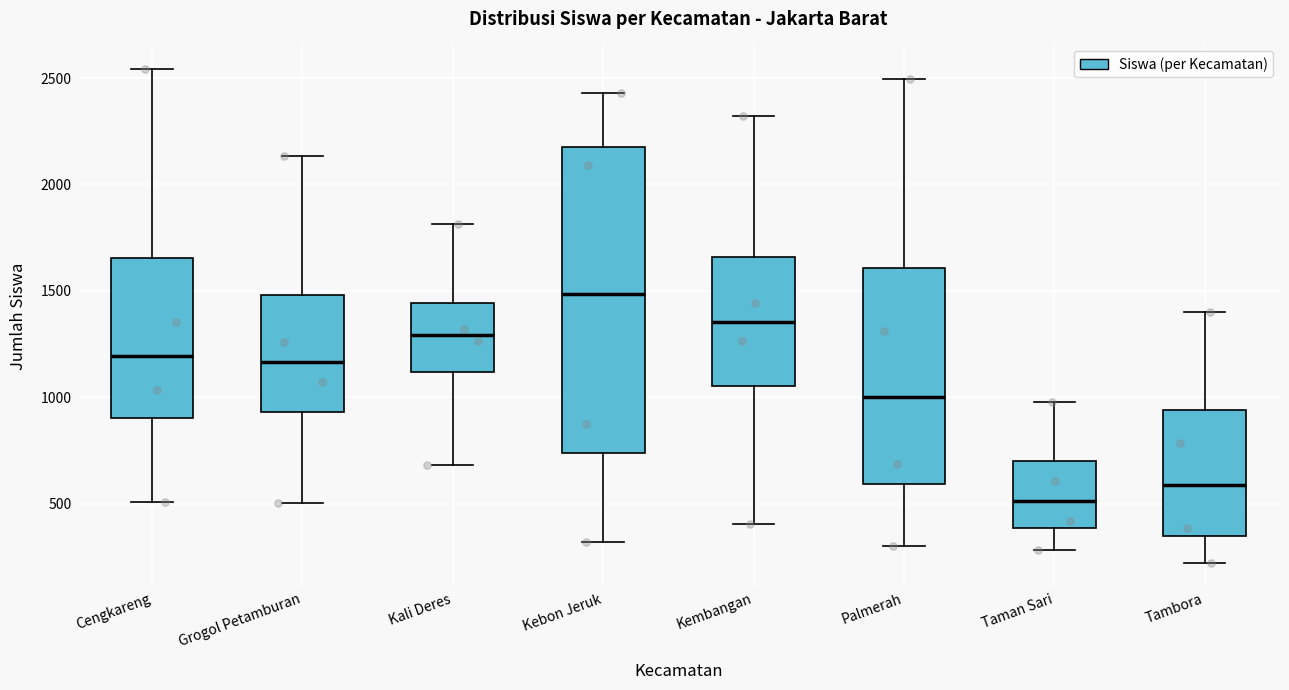

Where does the lower whisker of the box for Cengkareng end on the y-axis? The values are not printed on the chart, so give them approximately, as read against the axis.

500